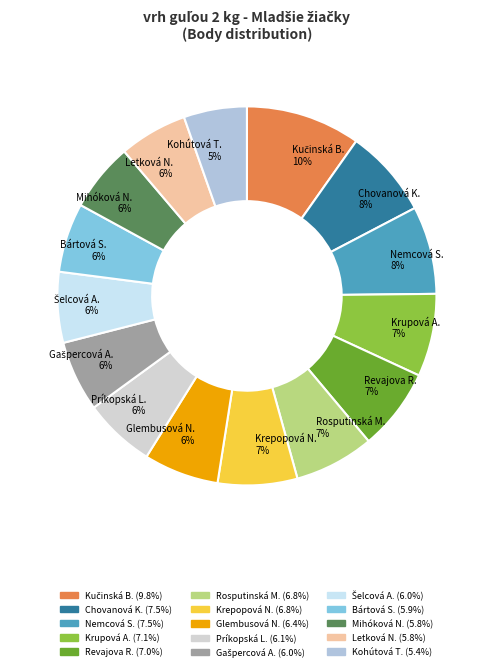

How many slices are in this pie chart?

15